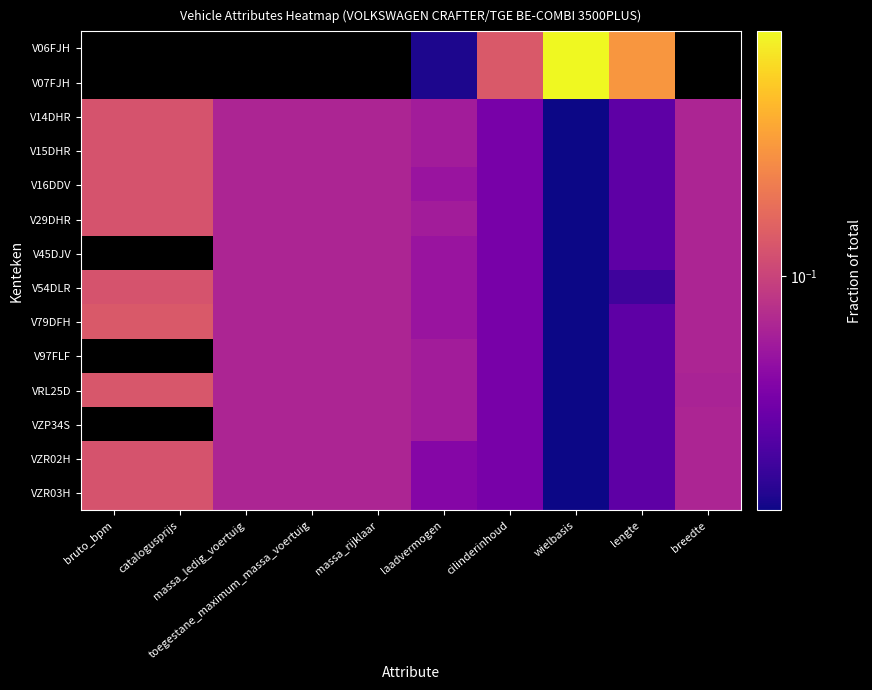

What is the spread (max minus min) of values at wielbasis?

0.2